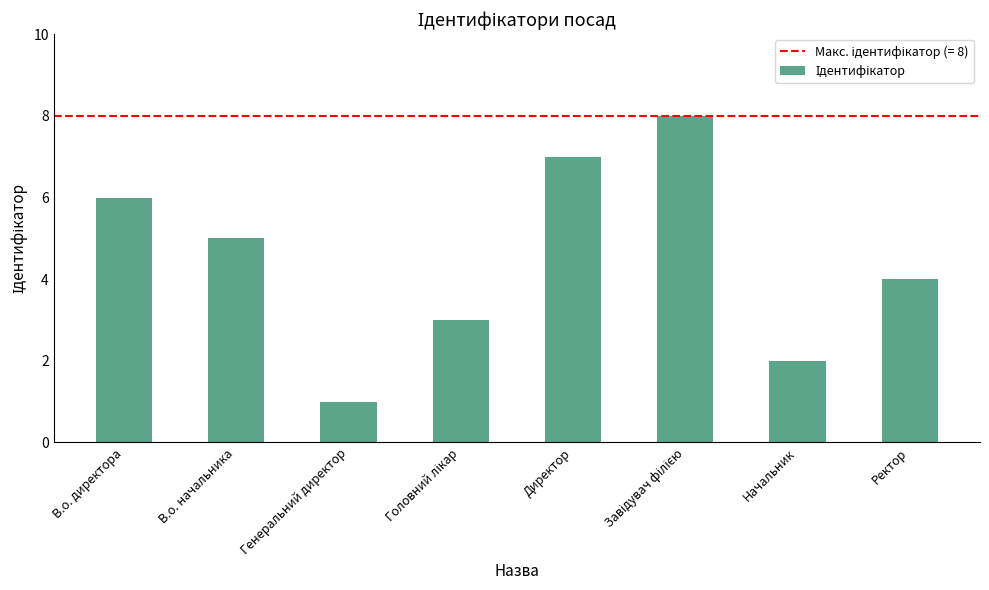

Are the bars grouped side by side (vs. stacked)?

No